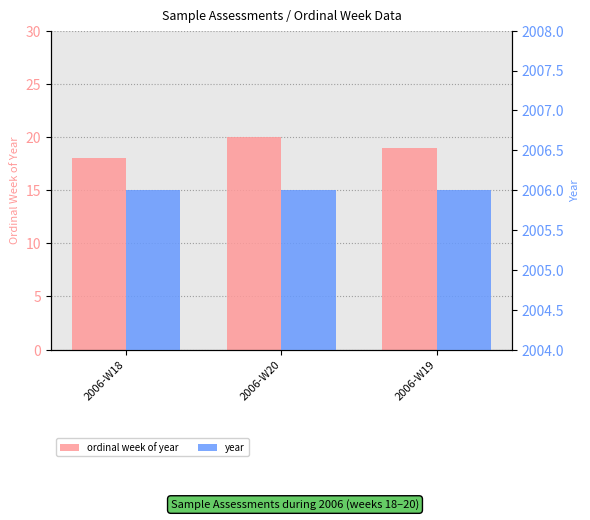

Reading left to right, what are all the values shown in this chart?

ordinal week of year: 18	20	19
year: 2006	2006	2006